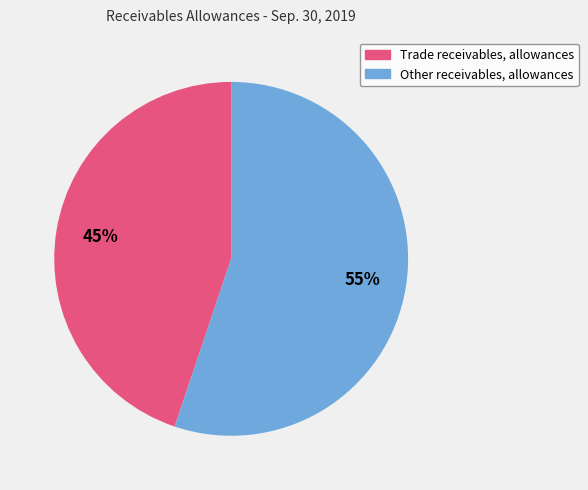

Do Other receivables, allowances and Trade receivables, allowances together represent more than half of the pie?

Yes